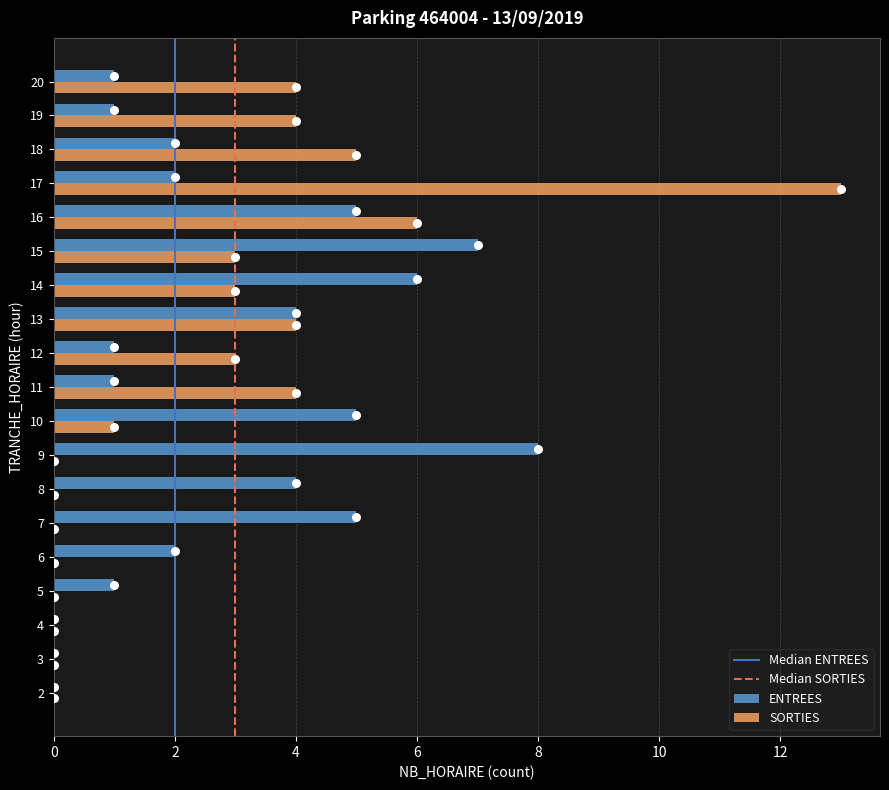

Is the value of SORTIES at 12 greater than the value of ENTREES at 9?

No